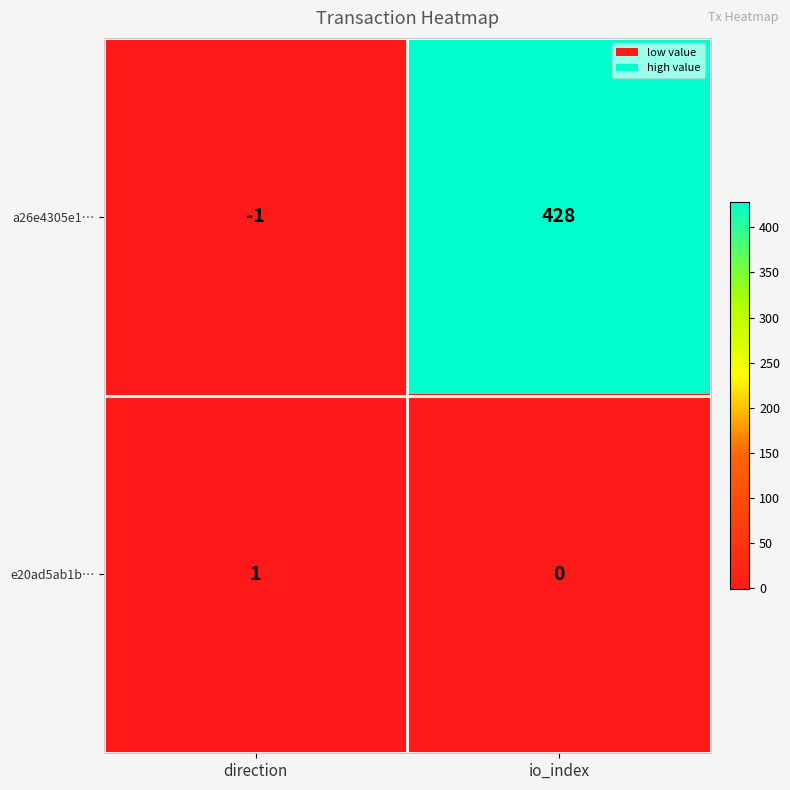

Which series changed the most between direction and io_index?

a26e4305e1…